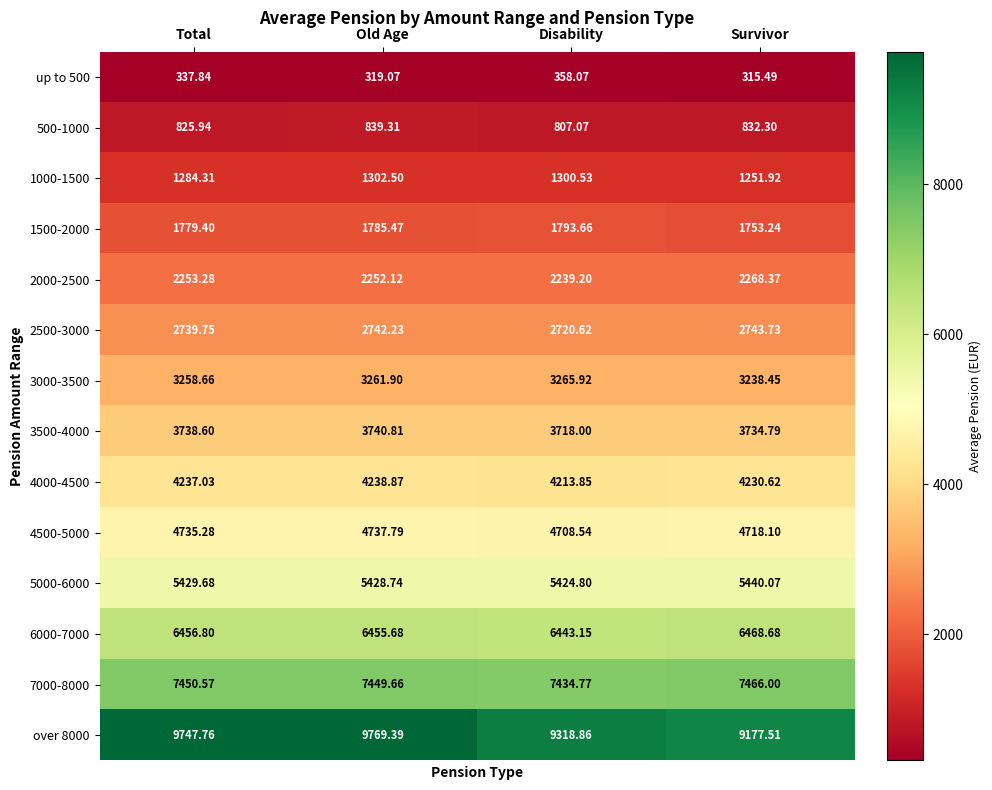

Which label corresponds to the smallest value in the chart?

Survivor